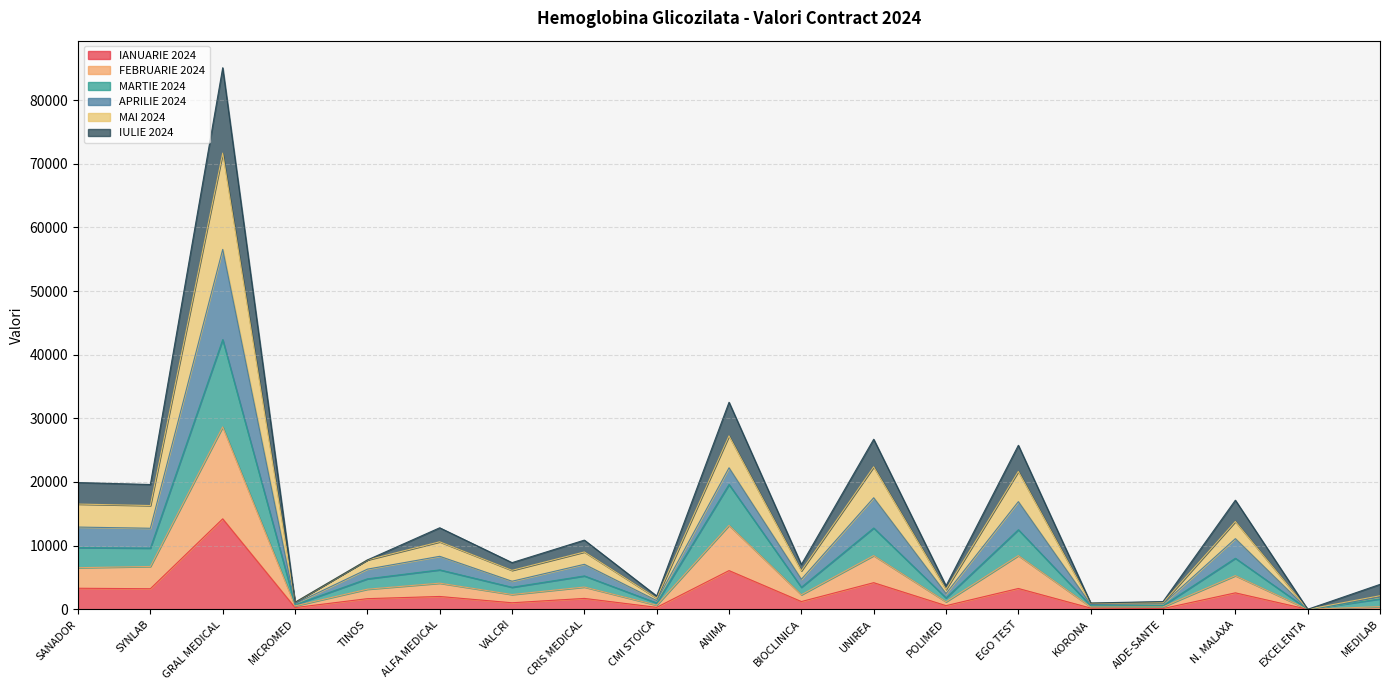

At which label does IANUARIE 2024 reach its peak?

GRAL MEDICAL